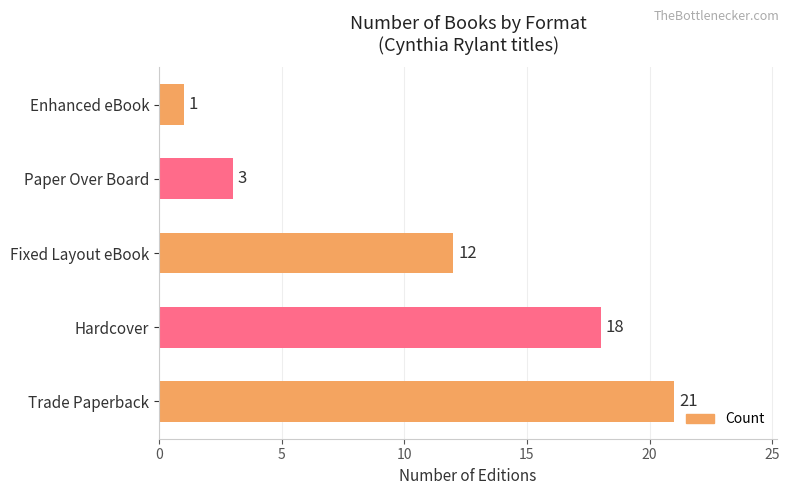

How many values are below 12?

2